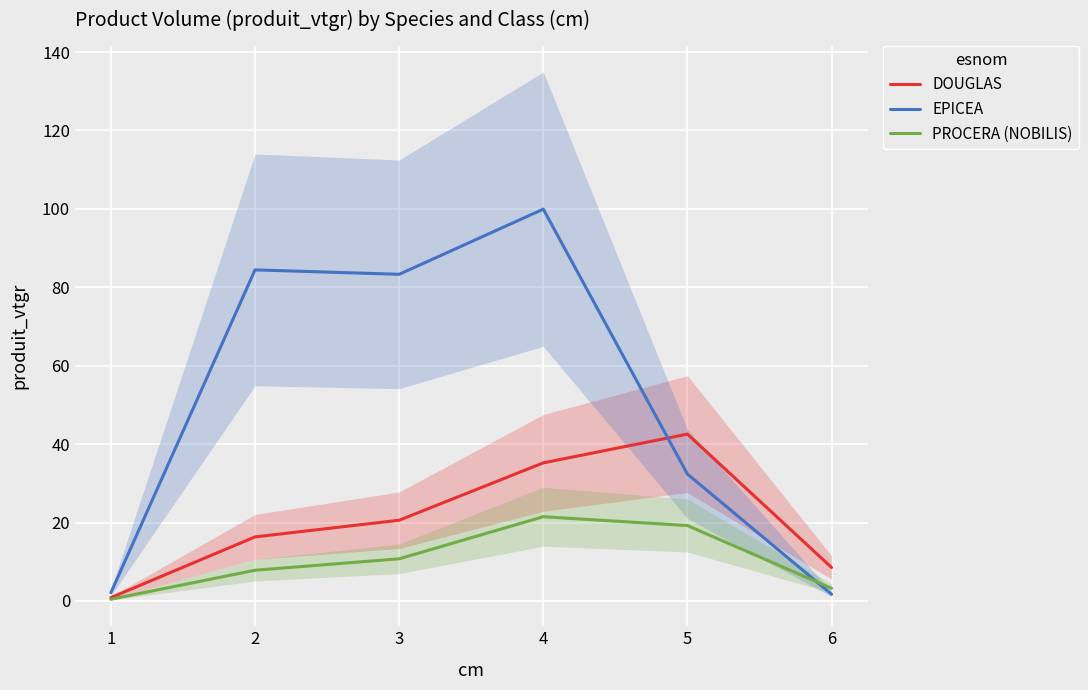

What is the sum of all DOUGLAS values?

124.1